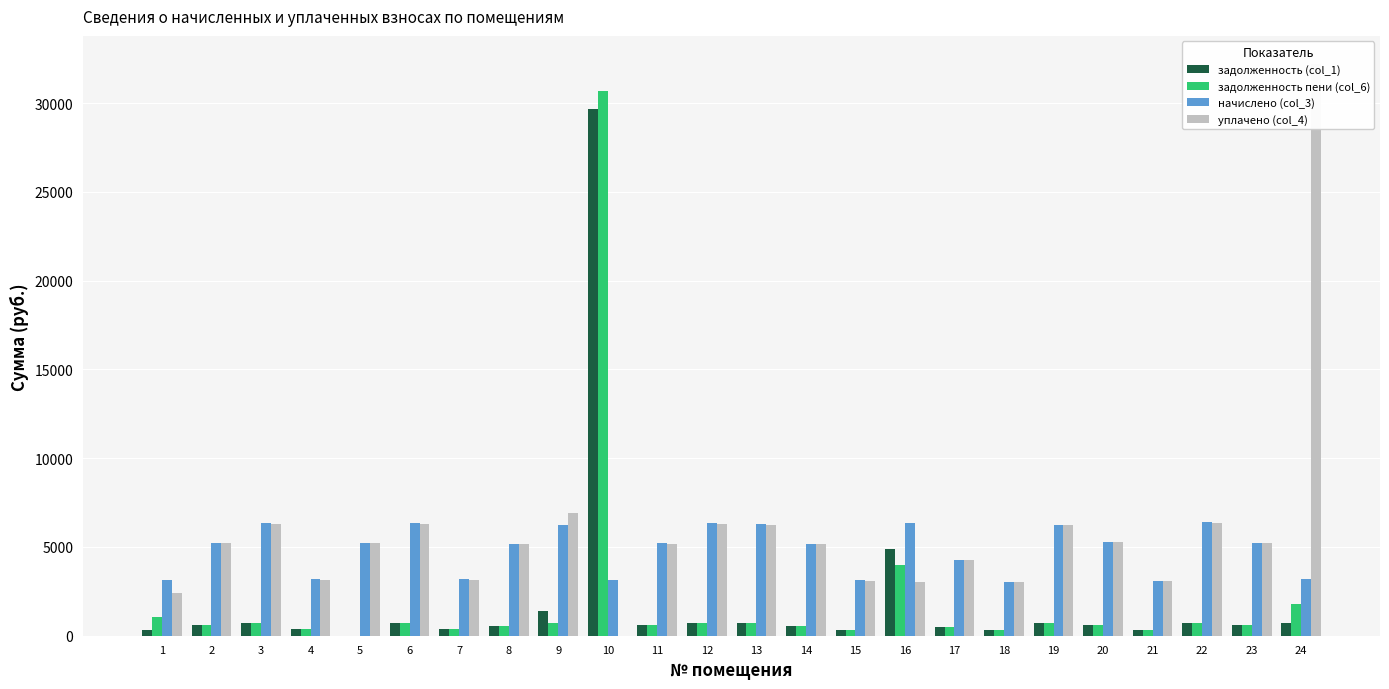

At which label is задолженность пени (col_6) closest to 15351?

16